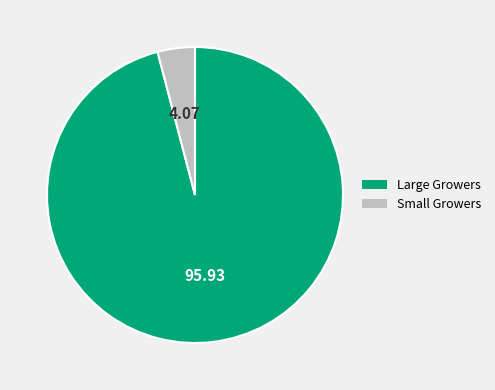

Approximately how many times larger is the value at Large Growers compared to Small Growers?

23.6